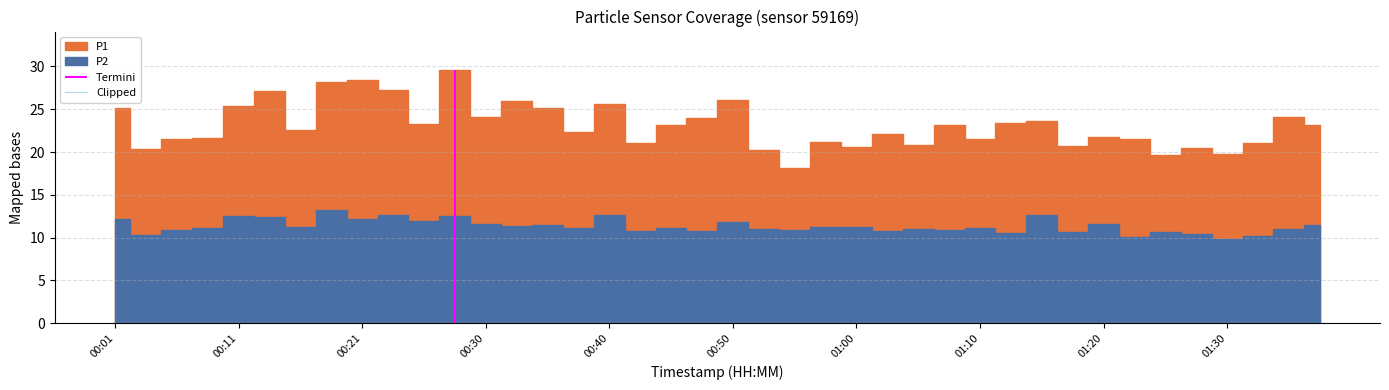

Reading left to right, transcribe all the data shown in this chart.

P1: 25.1	20.3	21.6	21.7	25.4	27.1	22.6	28.2	28.4	27.3	23.2	29.6	24.1	25.9	25.2	22.4	25.7	21.1	23.1	24.0	26.1	20.3	18.2	21.2	20.6	22.1	20.8	23.2	21.6	23.4	23.6	20.7	21.8	21.5	19.7	20.4	19.7	21.0	24.1	23.1
P2: 12.2	10.3	10.9	11.2	12.5	12.4	11.2	13.2	12.2	12.7	12.0	12.6	11.7	11.3	11.4	11.1	12.6	10.8	11.2	10.8	11.8	11.0	10.9	11.3	11.2	10.8	11.1	10.9	11.1	10.6	12.7	10.7	11.6	10.0	10.7	10.4	9.8	10.2	11.0	11.5